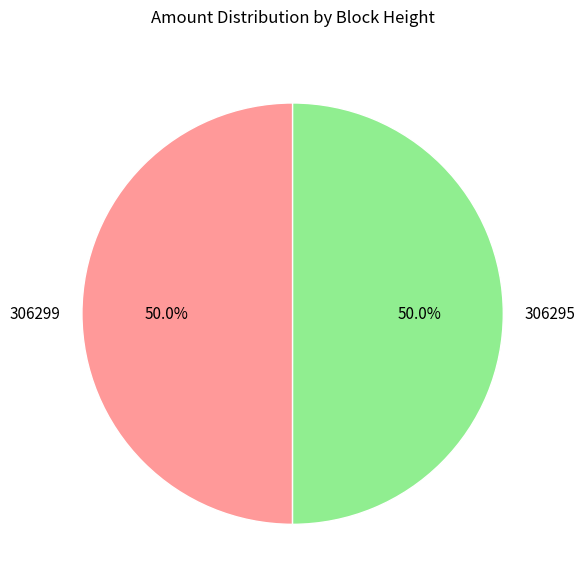

Approximately how many times larger is the value at 306295 compared to 306299?

1.0